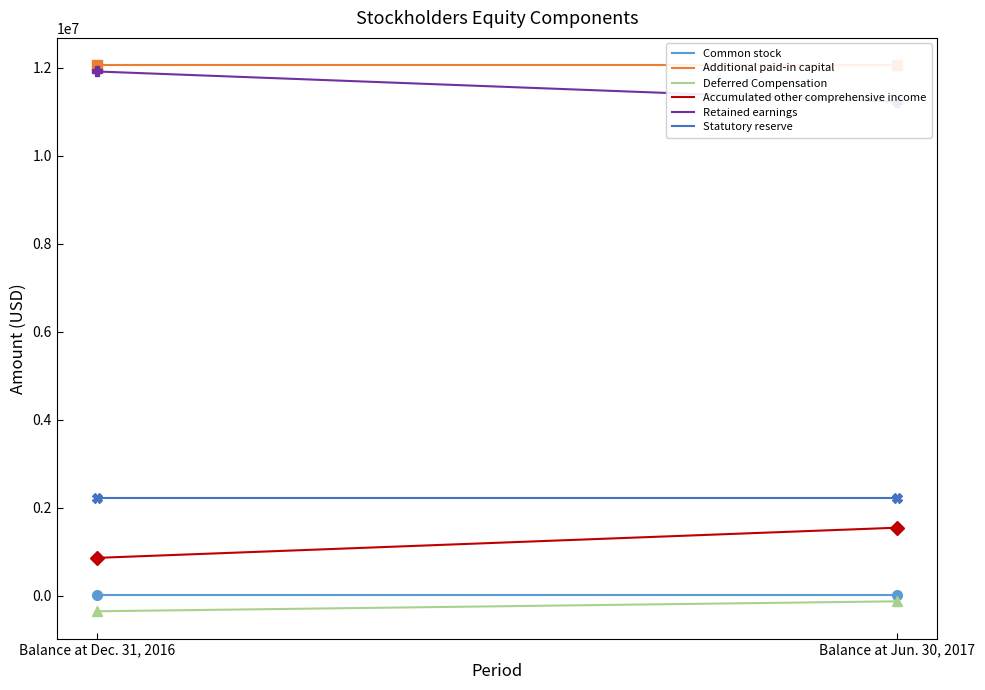

Which series has the widest spread of values?

Accumulated other comprehensive income